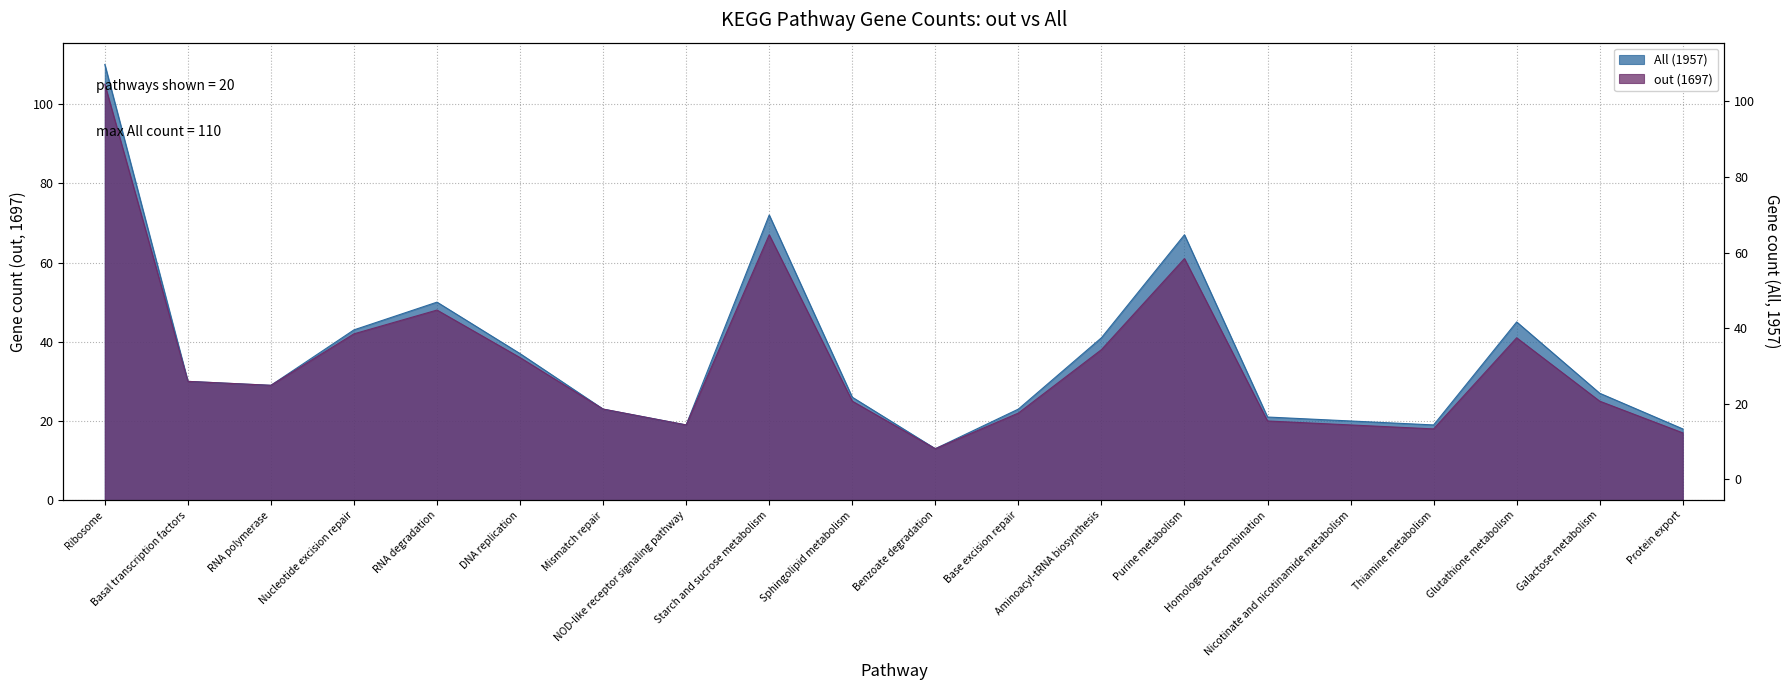

At how many categories does at least one series exceed 51?

3